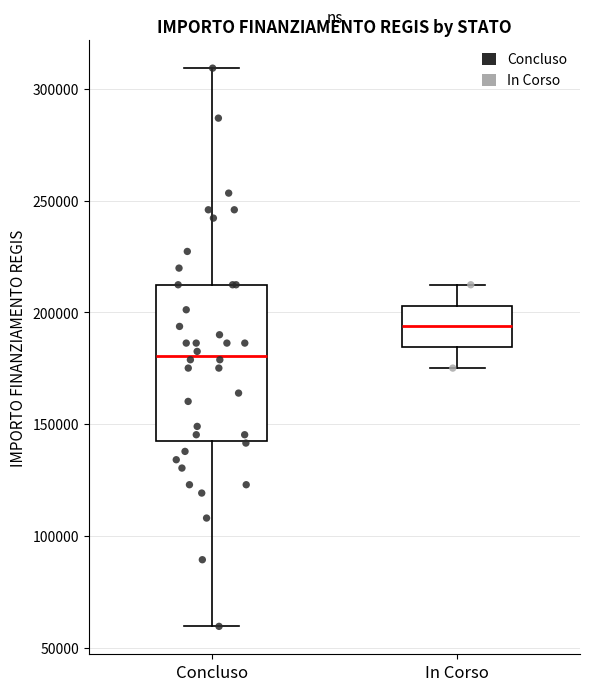

Reading left to right, transcribe this box plot: for each box, give where its median line is, the range the box spans, and where its two whiskers end, as read against the y-axis. The values are not printed on the chart, so give them approximately, as read against the axis.

Concluso: median 180000, box 145000 to 210000, whiskers 60000 to 310000
In Corso: median 195000, box 185000 to 205000, whiskers 175000 to 210000